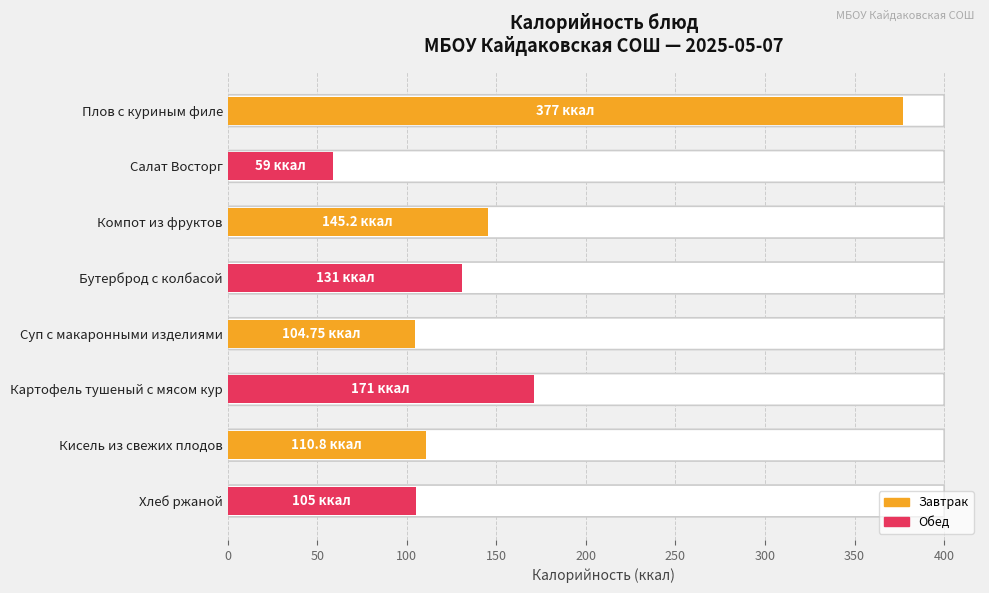

Does the chart contain any negative values?

No